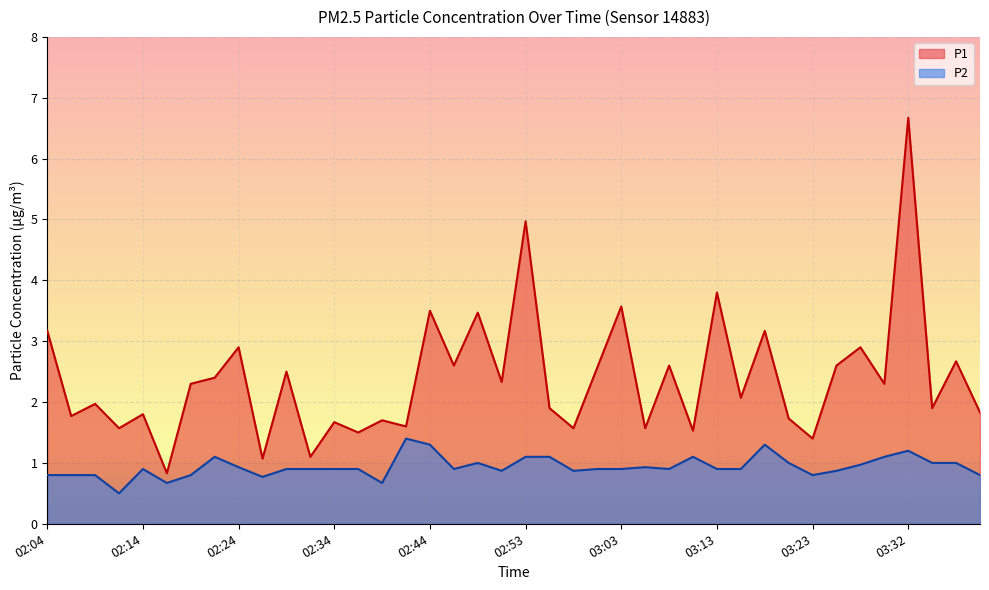

At how many categories does at least one series exceed 0?

40